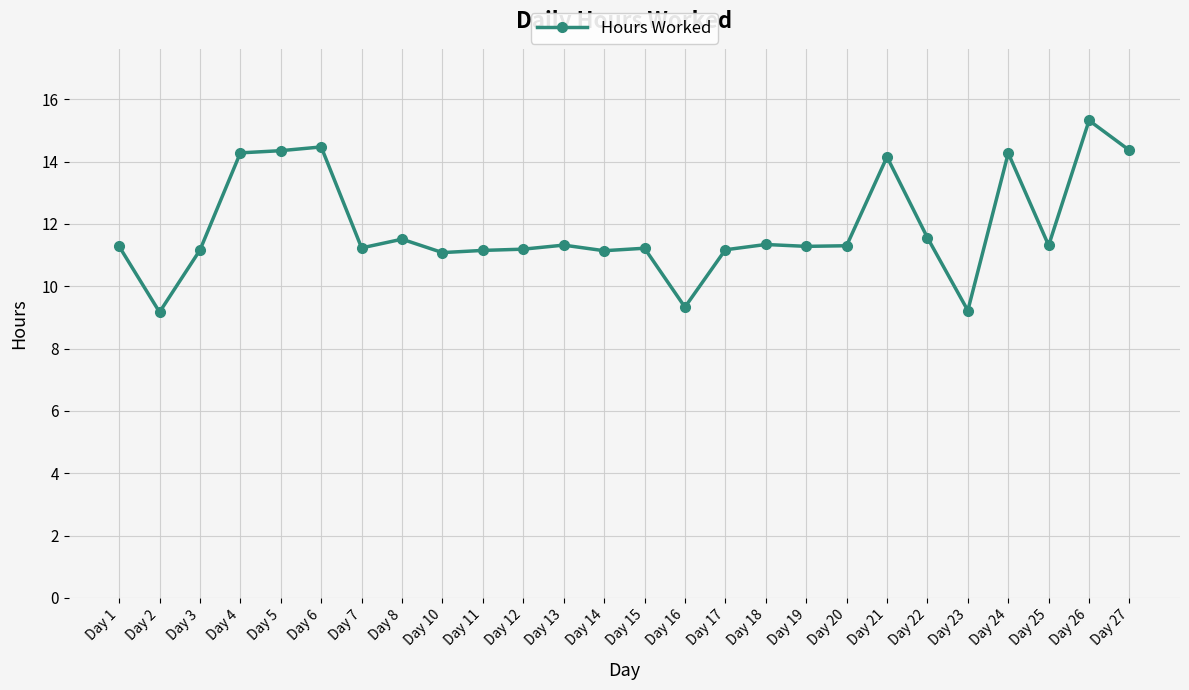

How many lines are shown in the chart?

1